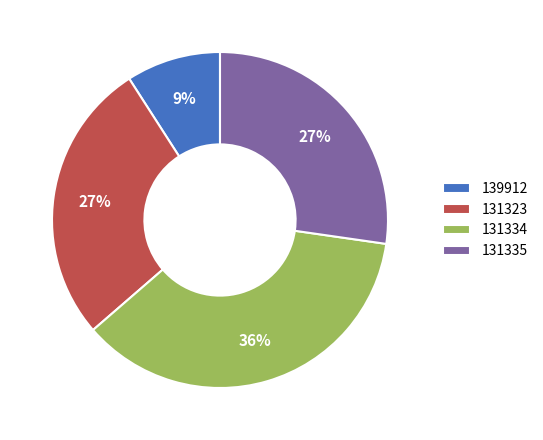

Does 131334 account for over 50% of the chart?

No